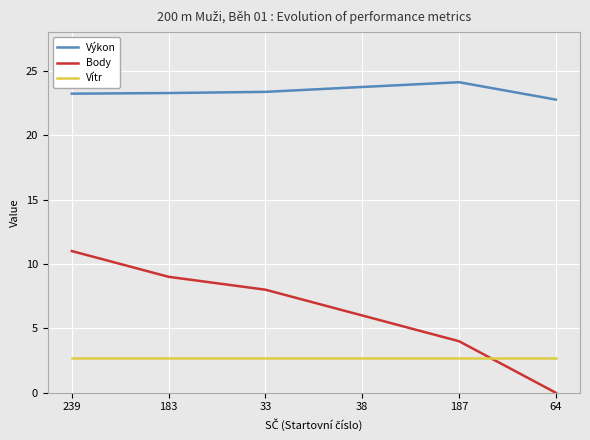

How many series are shown in this chart?

3